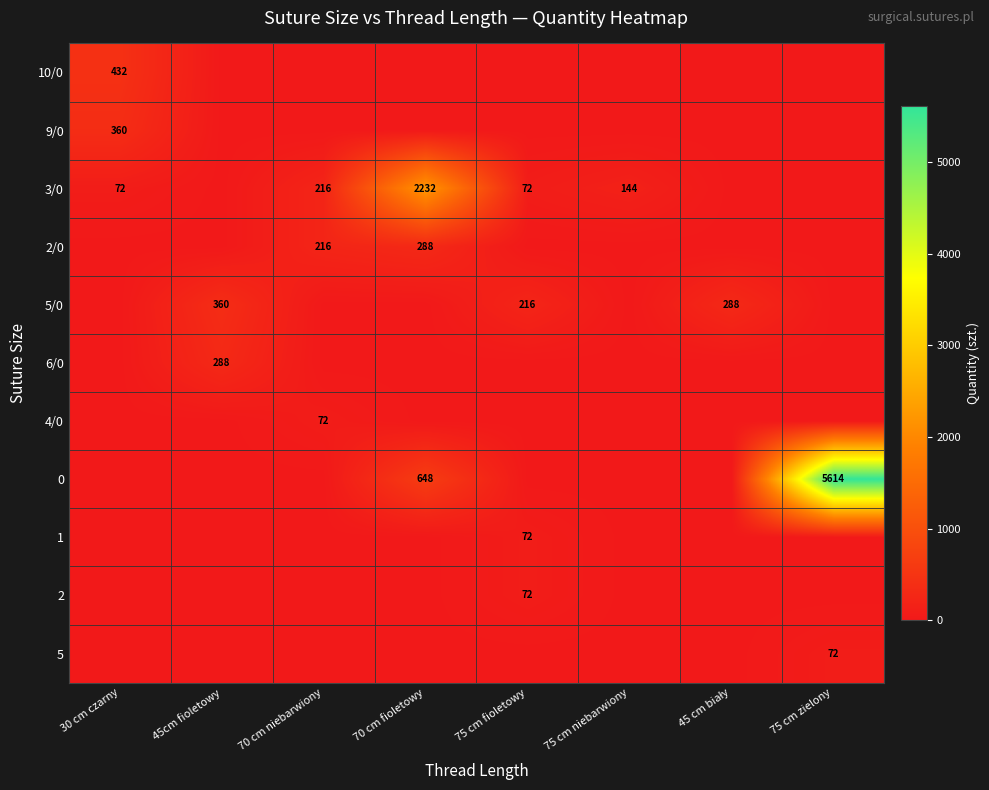

The 2 series shows 72 at 75 cm fioletowy. True or false?

True